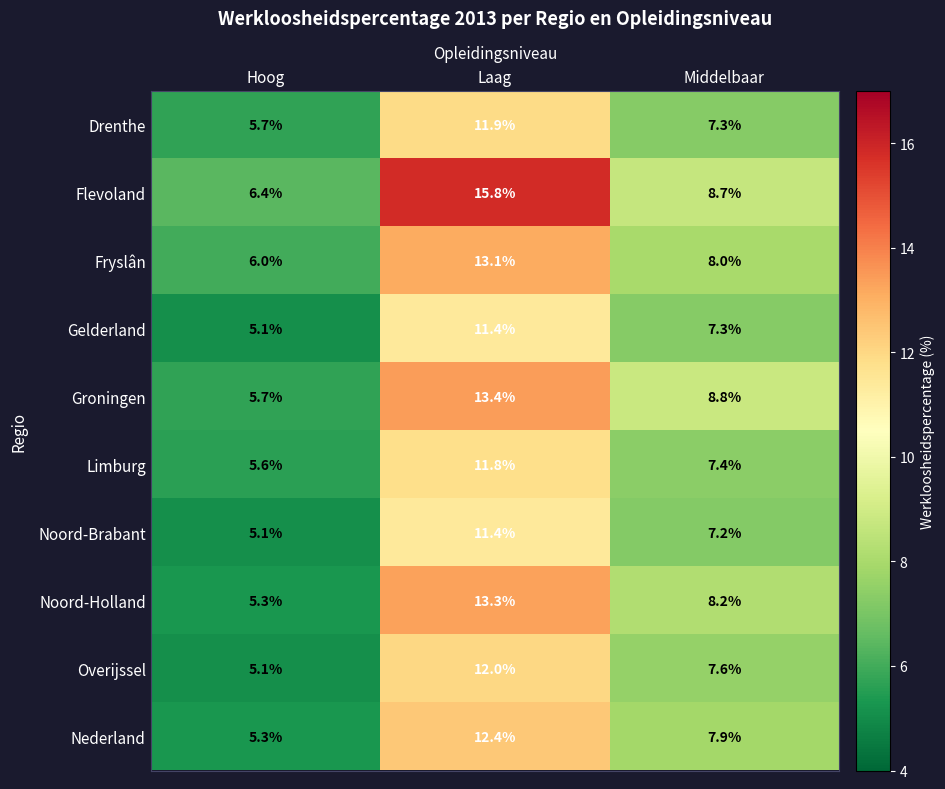

Rank the categories by Fryslân value from highest to lowest.

Laag, Middelbaar, Hoog